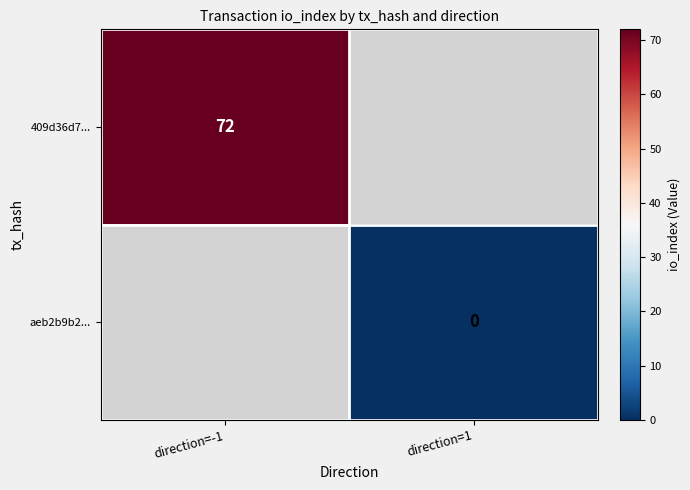

True or false: 409d36d7... has a value of 109 at direction=-1.

False